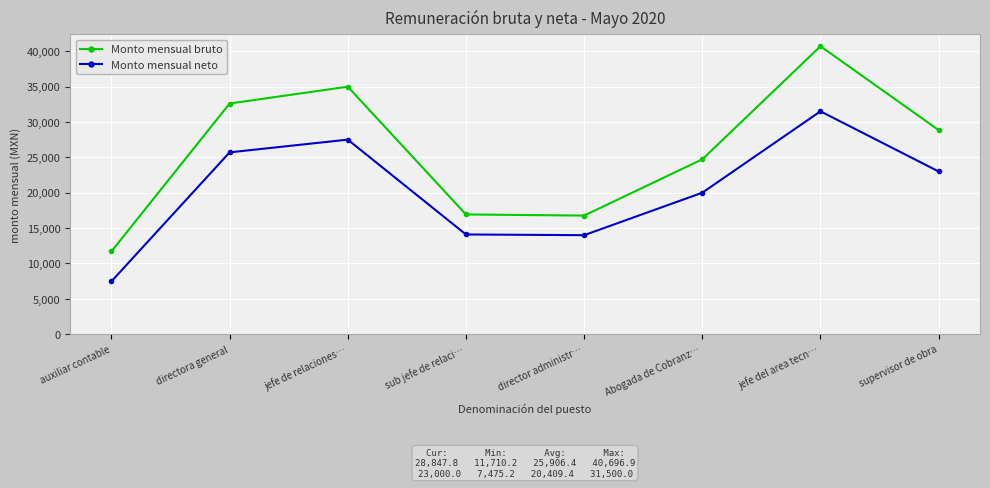

Does the chart have visible grid lines?

Yes